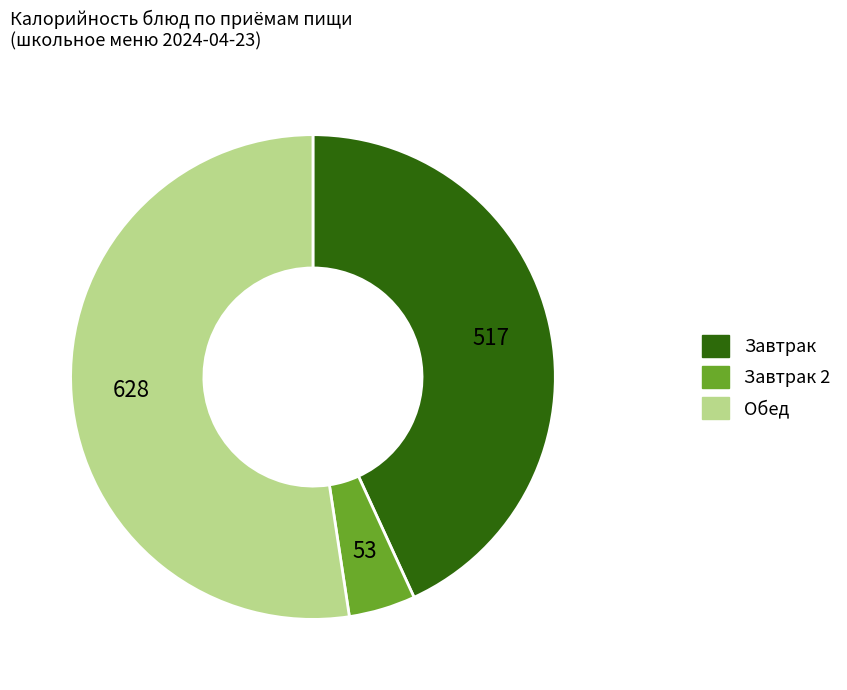

Does any single category account for the majority?

Yes